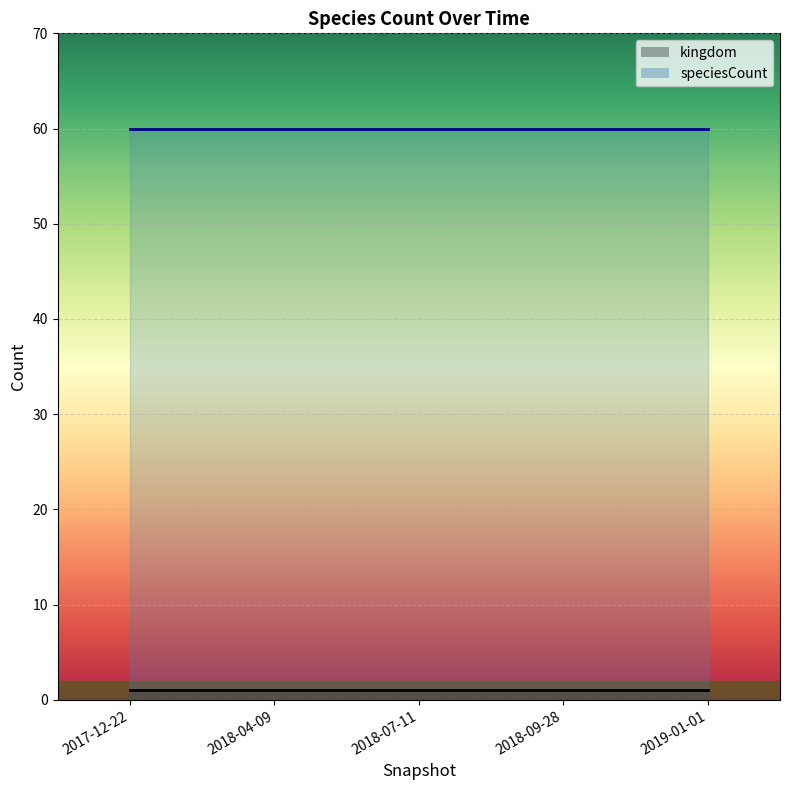

How many data points does each series have?

5